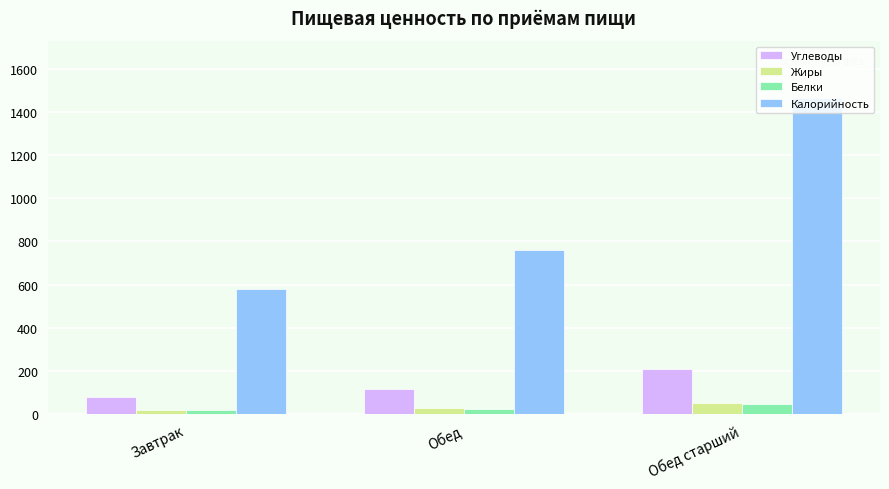

The value of Жиры at Обед старший is 51.7. True or false?

True